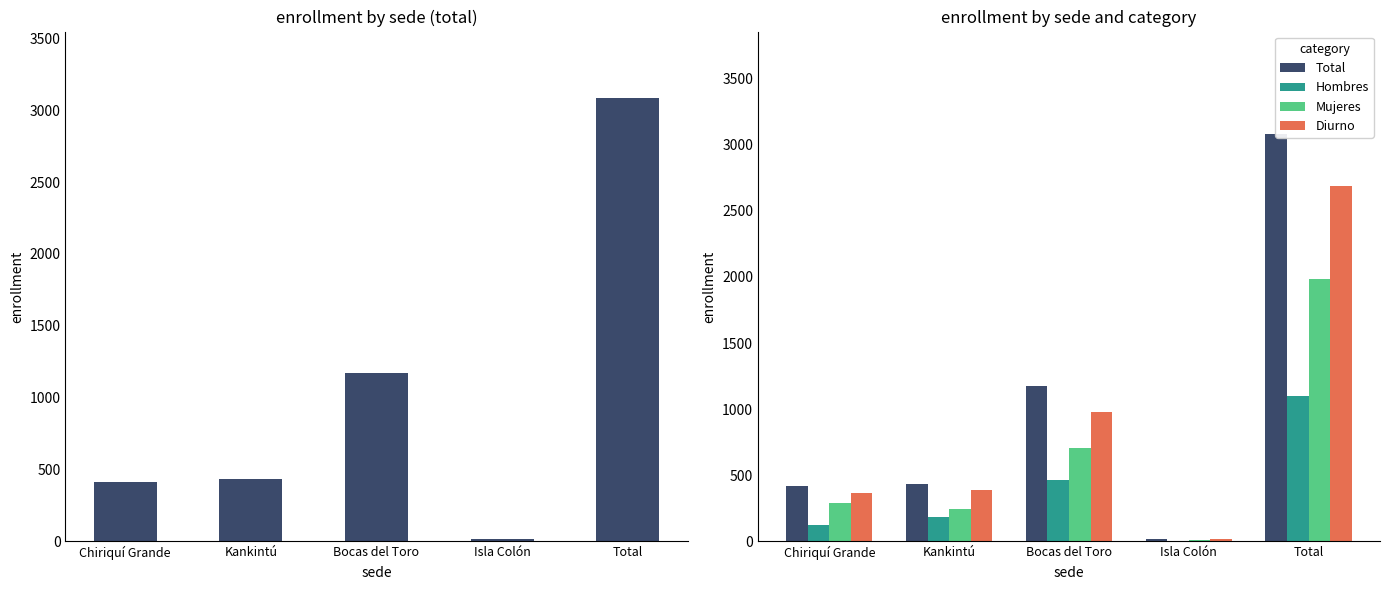

Which series has the widest spread of values?

Total